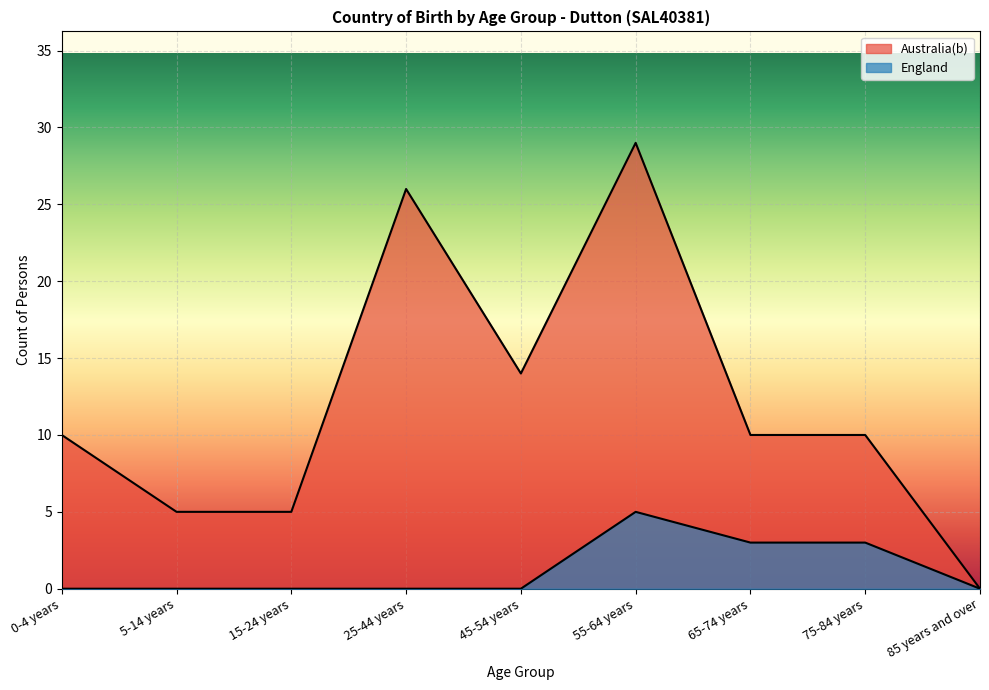

What is the sum of all Australia(b) values?

109